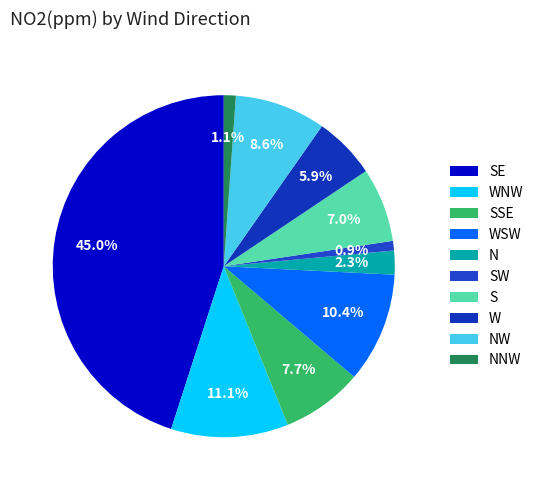

Combined, what portion of the pie is NW and SE?

53.6%